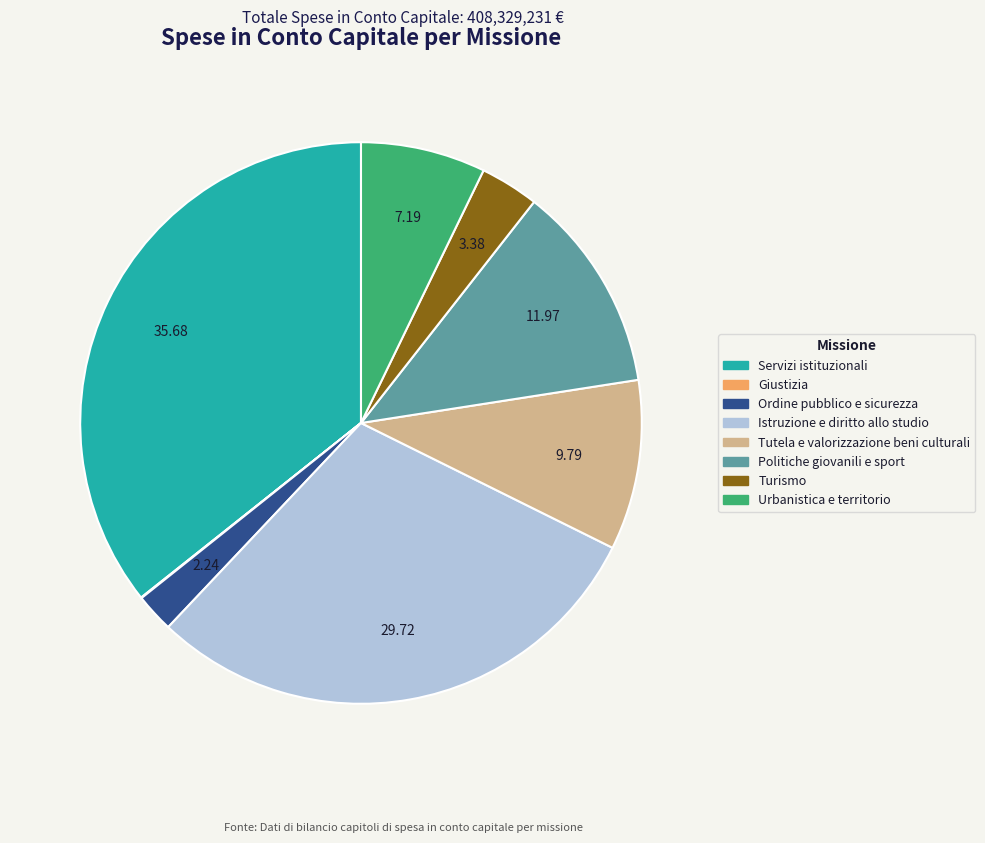

Approximately how many times larger is the value at Politiche giovanili e sport compared to Ordine pubblico e sicurezza?

5.4